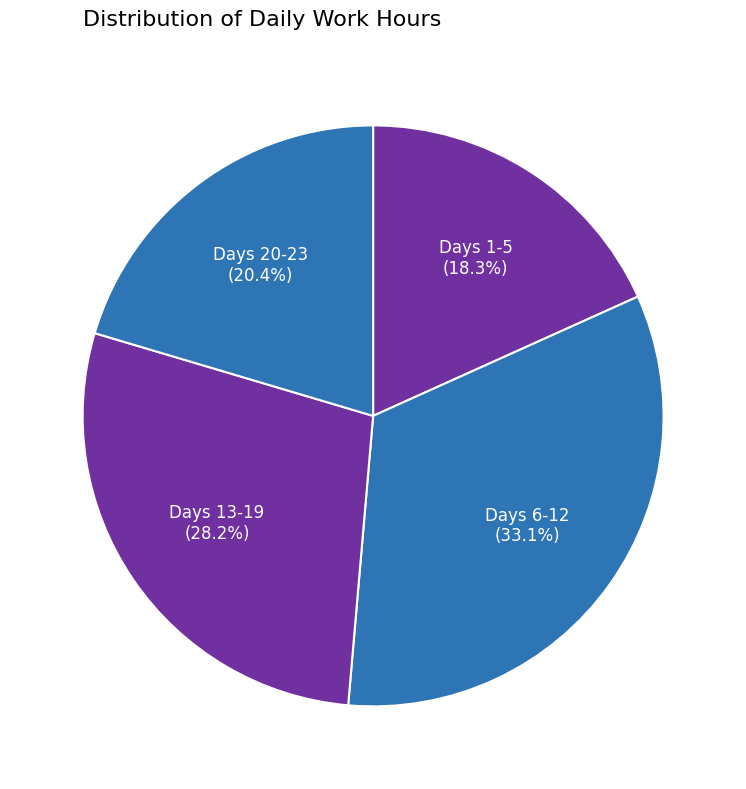

How many segments does this pie chart have?

4